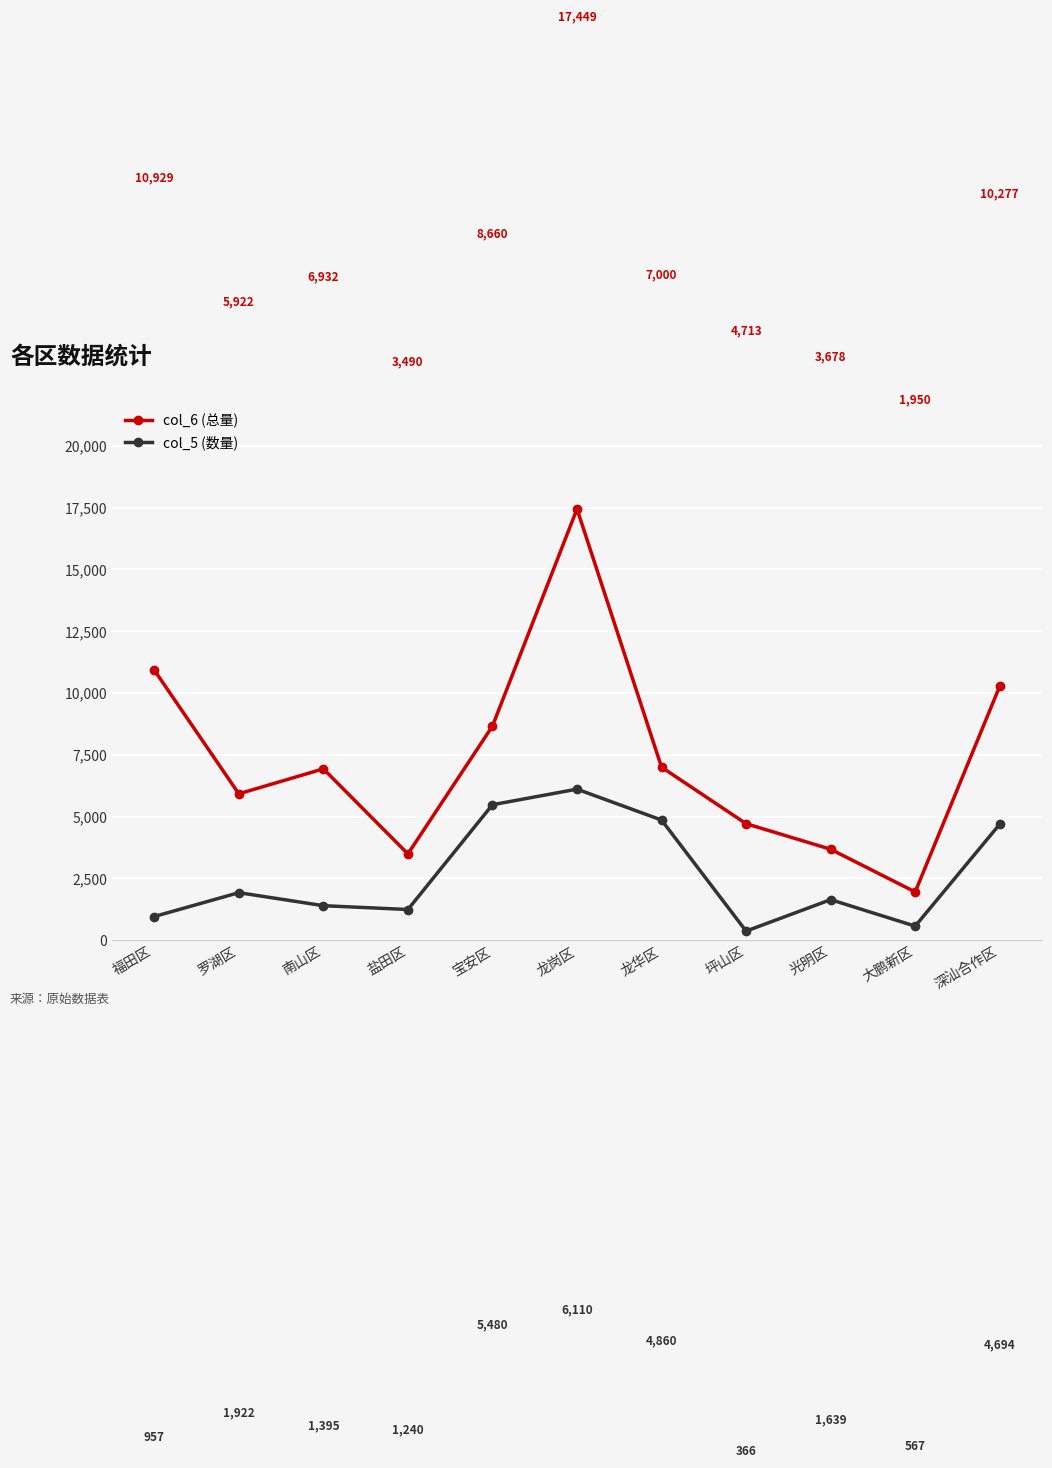

How many distinct data groups are displayed?

2